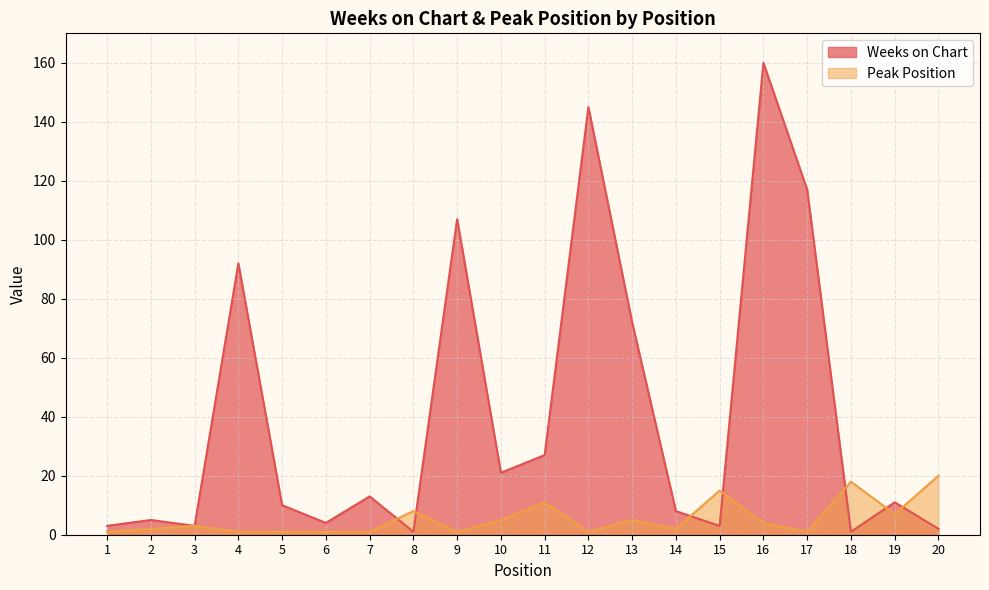

Reading left to right, extract all data points from this chart.

Weeks on Chart: 1=3	2=5	3=3	4=92	5=10	6=4	7=13	8=1	9=107	10=21	11=27	12=145	13=72	14=8	15=3	16=160	17=117	18=1	19=11	20=2
Peak Position: 1=1	2=2	3=3	4=1	5=1	6=1	7=1	8=8	9=1	10=5	11=11	12=1	13=5	14=2	15=15	16=4	17=1	18=18	19=7	20=20